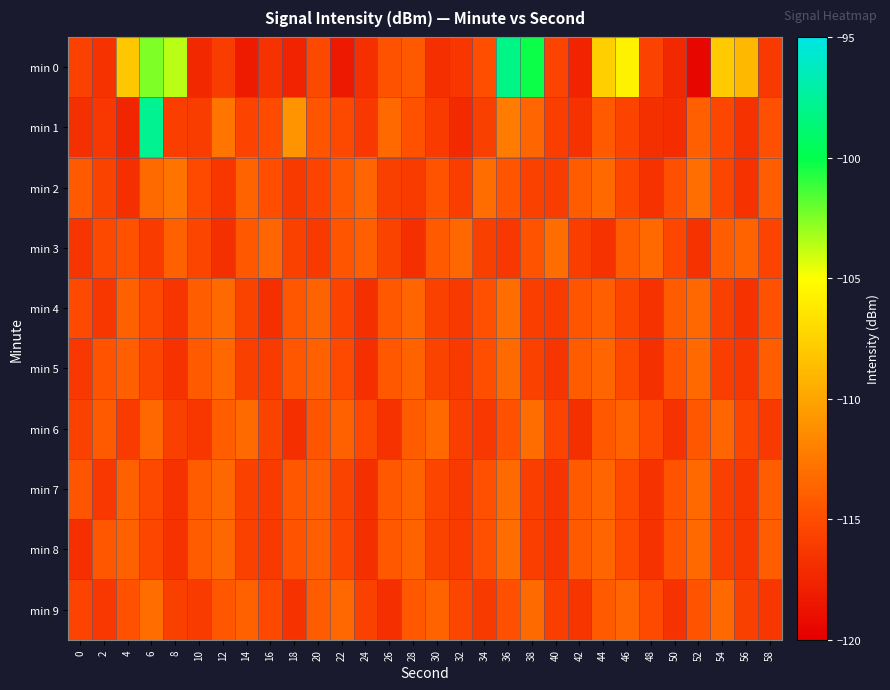

Reading right to left, extract all data points from this chart.

min 0: 58=-116.2	56=-109.0	54=-108.0	52=-119.5	50=-117.3	48=-115.6	46=-105.7	44=-107.7	42=-117.6	40=-115.5	38=-100.3	36=-98.1	34=-114.9	32=-116.4	30=-116.8	28=-114.3	26=-114.7	24=-116.9	22=-118.3	20=-115.2	18=-117.6	16=-116.7	14=-118.2	12=-116.0	10=-117.4	8=-103.6	6=-102.5	4=-108.1	2=-116.7	0=-115.7
min 1: 58=-114.8	56=-116.6	54=-115.3	52=-113.9	50=-117.1	48=-116.8	46=-115.5	44=-114.2	42=-116.7	40=-115.9	38=-113.6	36=-112.3	34=-115.8	32=-117.2	30=-116.1	28=-114.7	26=-113.4	24=-116.3	22=-115.2	20=-114.5	18=-111.0	16=-115.0	14=-115.5	12=-112.7	10=-116.0	8=-115.9	6=-97.8	4=-117.5	2=-116.3	0=-116.8
min 2: 58=-114.0	56=-116.7	54=-115.4	52=-113.1	50=-114.8	48=-116.6	46=-115.3	44=-113.4	42=-114.1	40=-116.0	38=-115.7	36=-114.5	34=-113.2	32=-115.9	30=-114.6	28=-116.1	26=-115.8	24=-113.6	22=-114.3	20=-115.5	18=-116.2	16=-114.9	14=-113.7	12=-116.4	10=-115.1	8=-112.8	6=-113.3	4=-116.9	2=-115.6	0=-114.2
min 3: 58=-115.5	56=-113.7	54=-114.0	52=-116.7	50=-115.3	48=-113.4	46=-114.1	44=-116.6	42=-115.9	40=-113.2	38=-114.6	36=-116.3	34=-115.8	32=-113.5	30=-114.2	28=-116.9	26=-115.6	24=-113.9	22=-114.5	20=-116.2	18=-115.7	16=-113.6	14=-114.3	12=-116.8	10=-115.4	8=-113.8	6=-116.1	4=-114.7	2=-115.2	0=-116.5
min 4: 58=-114.7	56=-116.6	54=-115.8	52=-113.5	50=-114.1	48=-116.7	46=-115.4	44=-113.9	42=-114.5	40=-116.1	38=-115.9	36=-113.2	34=-114.8	32=-116.2	30=-115.7	28=-113.6	26=-114.3	24=-116.8	22=-115.5	20=-113.7	18=-114.4	16=-116.9	14=-115.6	12=-113.3	10=-114.0	8=-116.5	6=-115.2	4=-113.8	2=-116.4	0=-115.1
min 5: 58=-114.0	56=-116.4	54=-115.9	52=-113.4	50=-114.5	48=-116.8	46=-115.2	44=-113.6	42=-114.1	40=-116.5	38=-115.7	36=-113.3	34=-114.9	32=-116.2	30=-115.6	28=-113.7	26=-114.3	24=-116.9	22=-115.1	20=-113.8	18=-114.4	16=-116.1	14=-115.8	12=-113.5	10=-114.2	8=-116.7	6=-115.4	4=-113.9	2=-114.6	0=-116.3
min 6: 58=-116.2	56=-115.4	54=-113.6	52=-114.4	50=-116.7	48=-115.1	46=-113.7	44=-114.3	42=-116.8	40=-115.5	38=-113.2	36=-114.7	34=-116.3	32=-115.9	30=-113.4	28=-114.1	26=-116.6	24=-115.2	22=-113.8	20=-114.5	18=-116.9	16=-115.6	14=-113.3	12=-114.0	10=-116.4	8=-115.8	6=-113.5	4=-116.1	2=-114.2	0=-115.7
min 7: 58=-114.0	56=-116.4	54=-115.8	52=-113.4	50=-114.6	48=-116.7	46=-115.1	44=-113.6	42=-114.2	40=-116.5	38=-115.9	36=-113.3	34=-114.8	32=-116.2	30=-115.4	28=-113.7	26=-114.3	24=-116.8	22=-115.6	20=-113.9	18=-114.4	16=-116.1	14=-115.7	12=-113.5	10=-114.1	8=-116.6	6=-115.2	4=-113.8	2=-116.3	0=-114.5
min 8: 58=-114.0	56=-116.4	54=-115.8	52=-113.4	50=-114.5	48=-116.7	46=-115.1	44=-113.6	42=-114.2	40=-116.5	38=-115.9	36=-113.2	34=-114.8	32=-116.1	30=-115.6	28=-113.7	26=-114.3	24=-116.8	22=-115.4	20=-113.9	18=-114.6	16=-116.2	14=-115.7	12=-113.5	10=-114.1	8=-116.6	6=-115.3	4=-113.8	2=-114.4	0=-116.9
min 9: 58=-116.4	56=-115.8	54=-113.4	52=-114.6	50=-116.7	48=-115.1	46=-113.6	44=-114.2	42=-116.5	40=-115.9	38=-113.3	36=-114.8	34=-116.2	32=-115.4	30=-113.7	28=-114.3	26=-116.9	24=-115.7	22=-113.5	20=-114.1	18=-116.6	16=-115.2	14=-113.8	12=-114.4	10=-116.1	8=-115.8	6=-113.2	4=-114.7	2=-116.3	0=-115.5